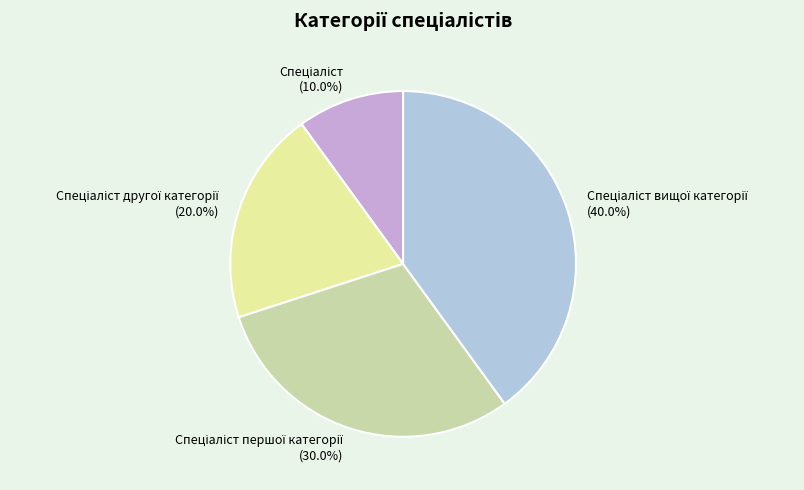

Is there a majority slice in this chart?

No